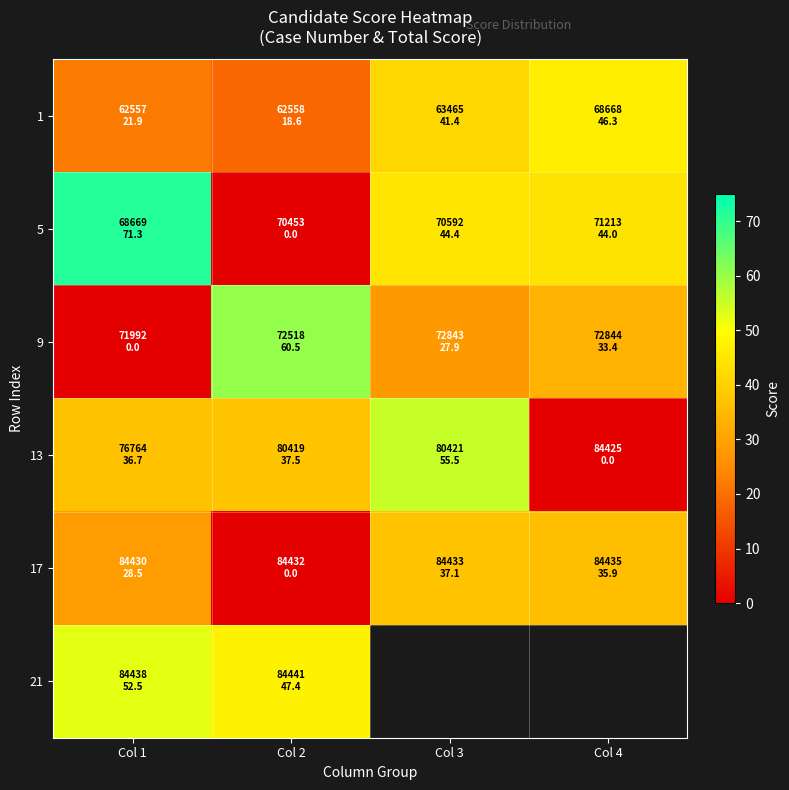

Rank the categories by 5 value from highest to lowest.

Col 1, Col 3, Col 4, Col 2